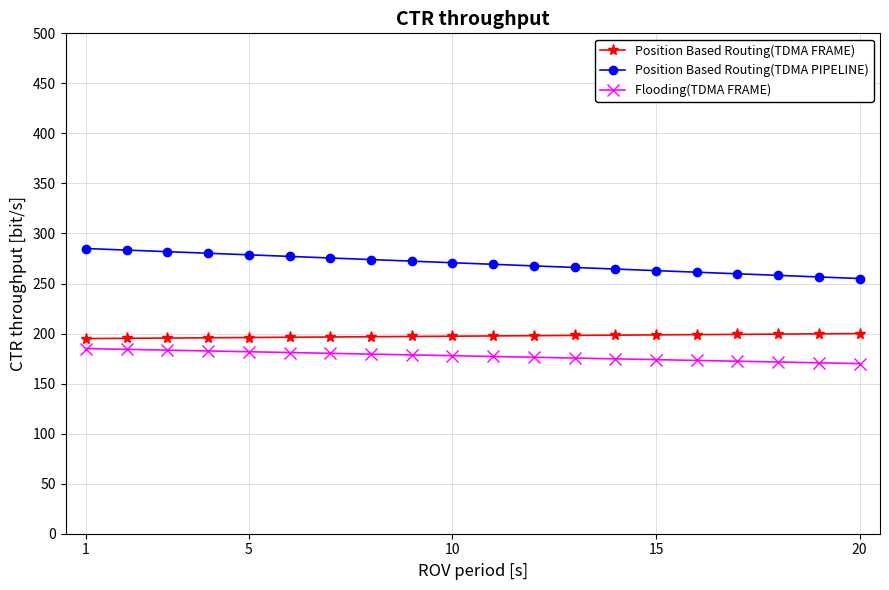

How many lines are shown in the chart?

3